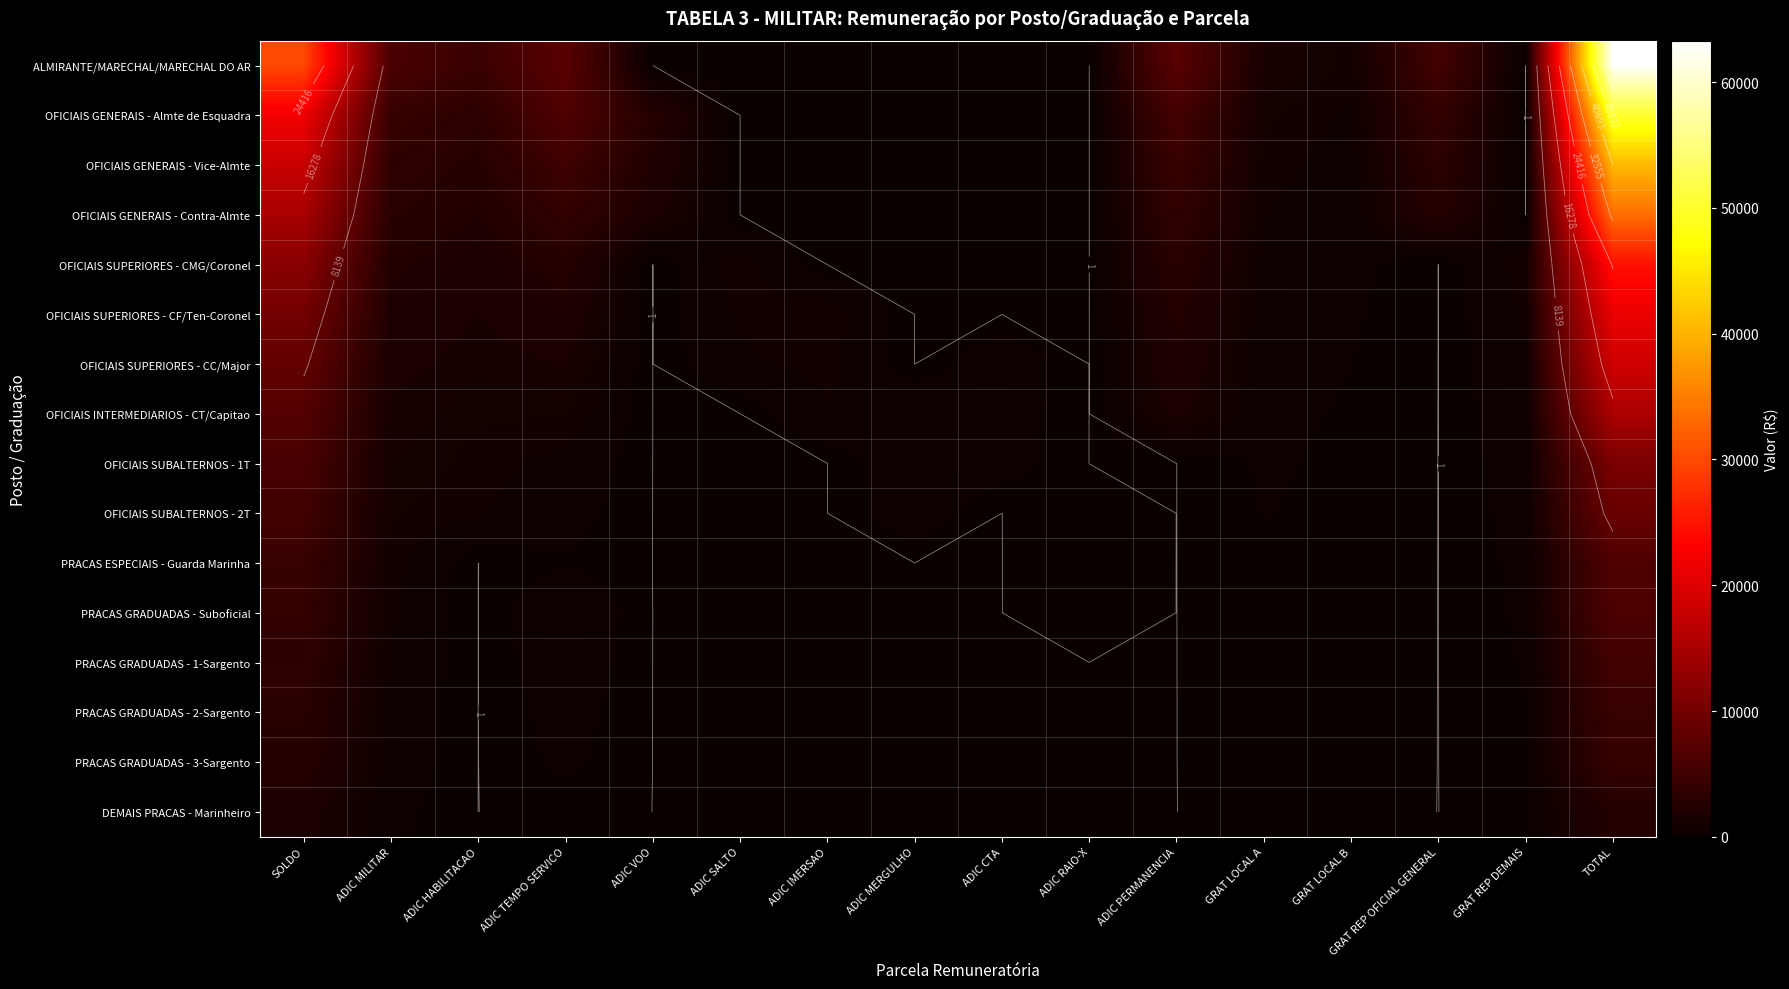

What is the difference between the OFICIAIS GENERAIS - Almte de Esquadra values at GRAT LOCAL A and ADIC IMERSAO?

1100.0